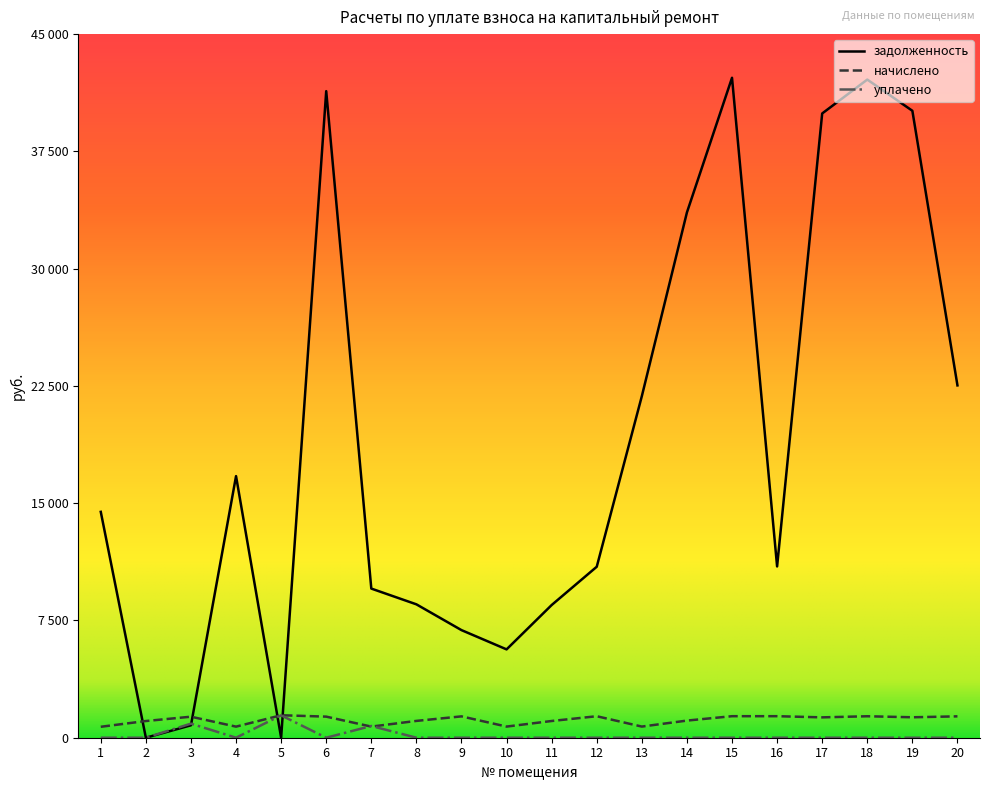

What is the maximum value for начислено?

1437.8